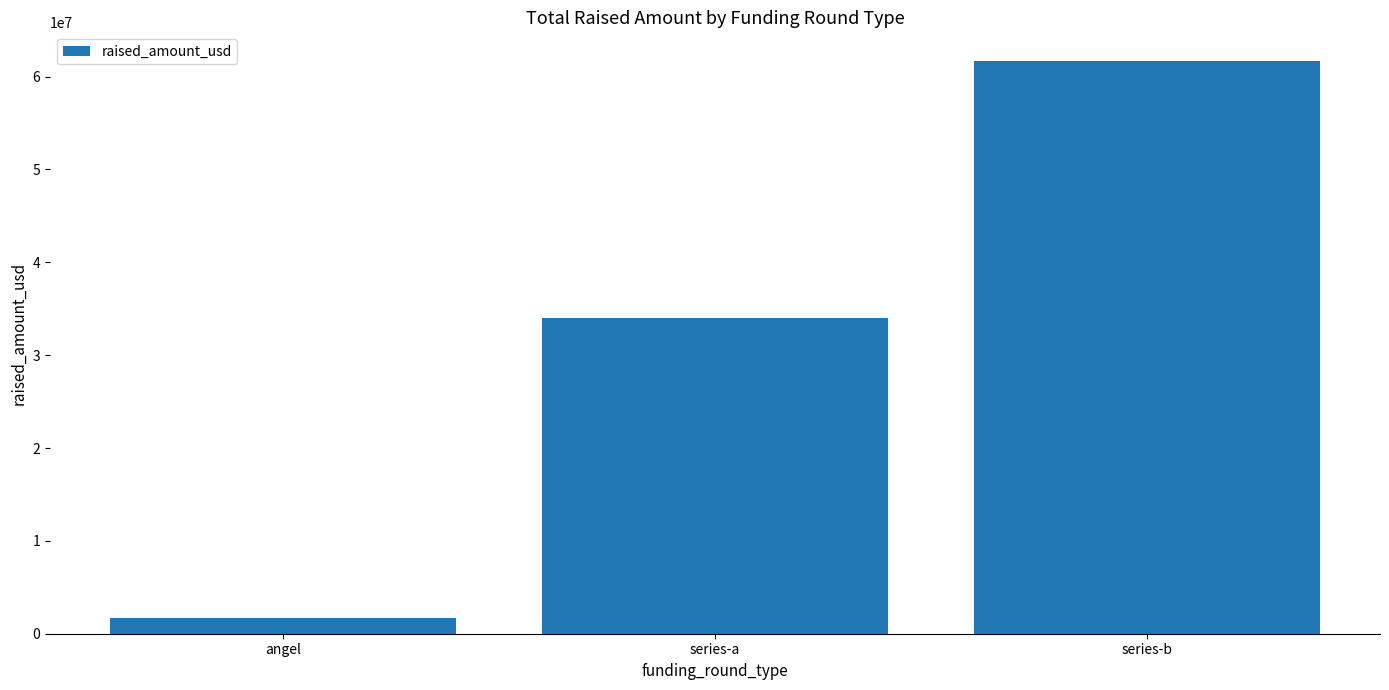

Which label corresponds to the largest value in the chart?

series-b